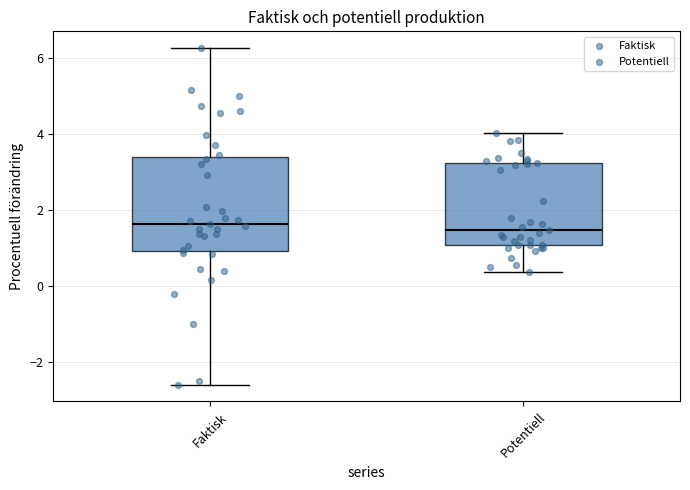

Where does the median line of the box for Potentiell sit on the y-axis? The values are not printed on the chart, so give them approximately, as read against the axis.

1.4